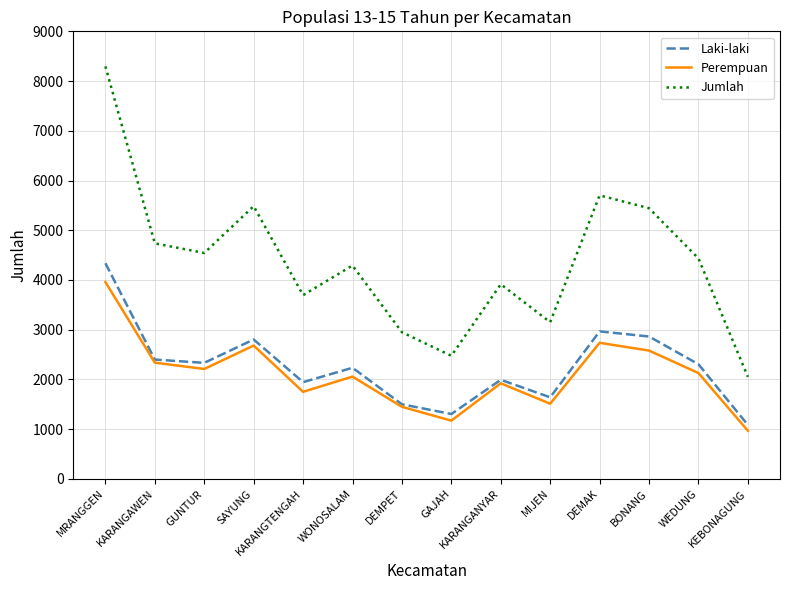

At MRANGGEN, list the series in order from smallest to largest.

Perempuan, Laki-laki, Jumlah